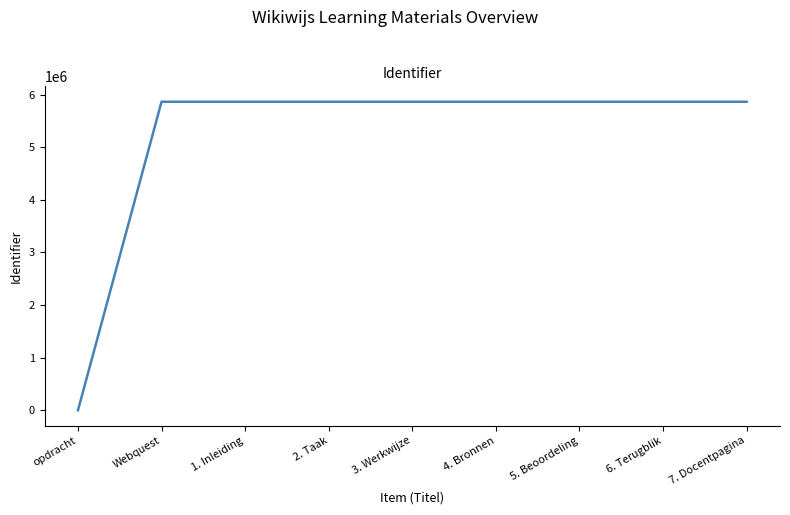

Does the chart have visible grid lines?

No